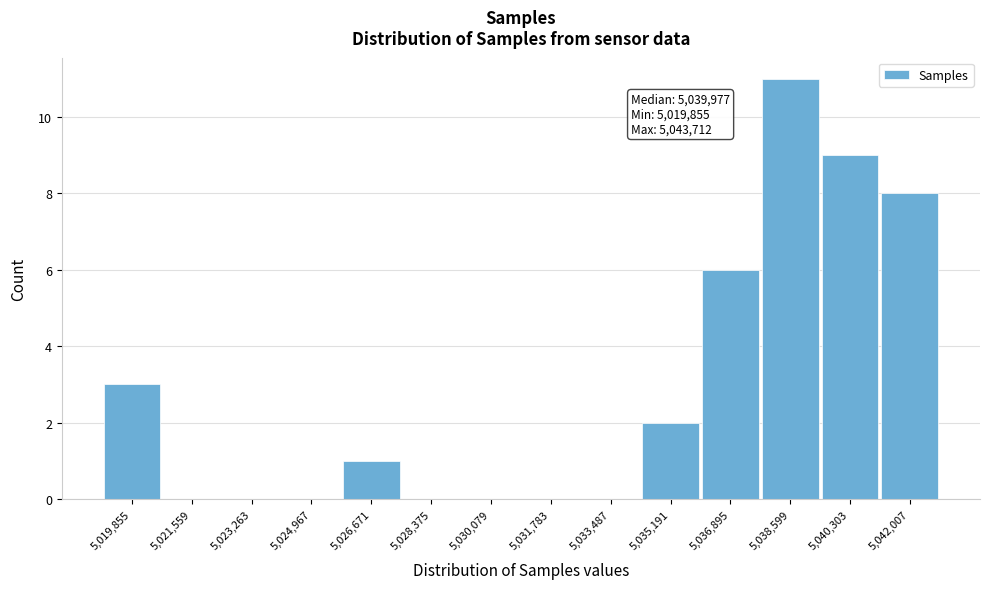

Reading left to right, transcribe all the data shown in this chart.

5,019,855=3	5,021,559=0	5,023,263=0	5,024,967=0	5,026,671=1	5,028,375=0	5,030,079=0	5,031,783=0	5,033,487=0	5,035,191=2	5,036,895=6	5,038,599=11	5,040,303=9	5,042,007=8